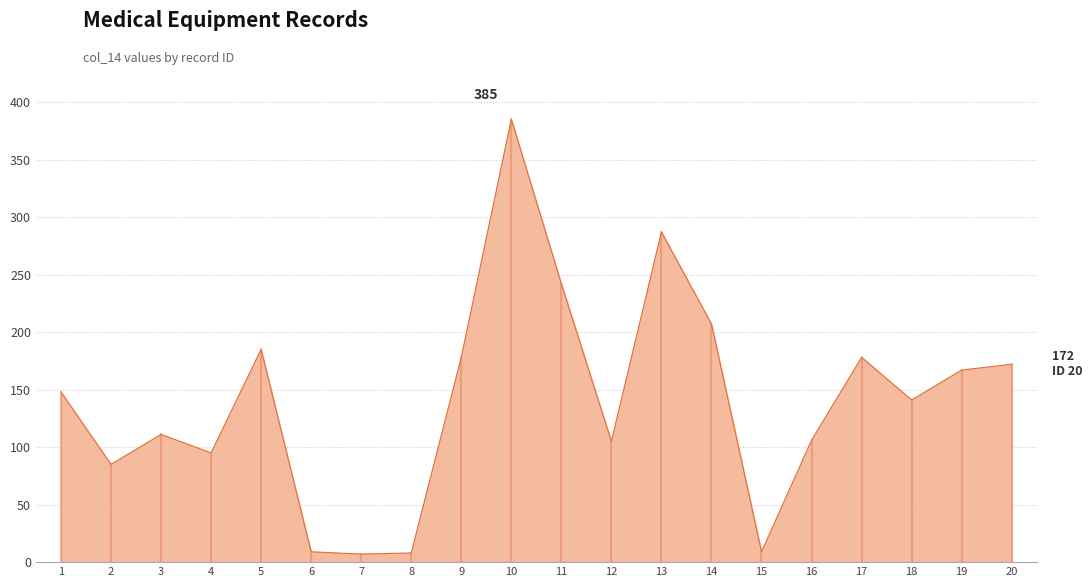

Is it true that the value at 16 is 152?

False